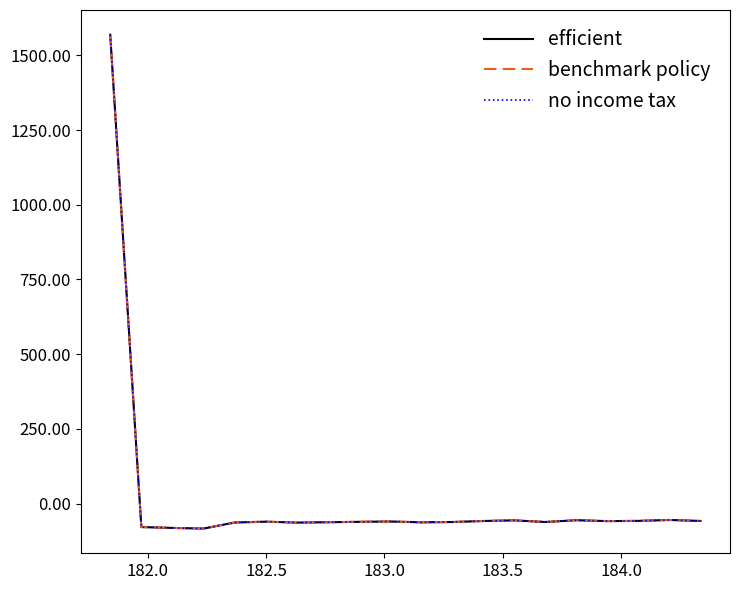

Does the chart have visible grid lines?

No